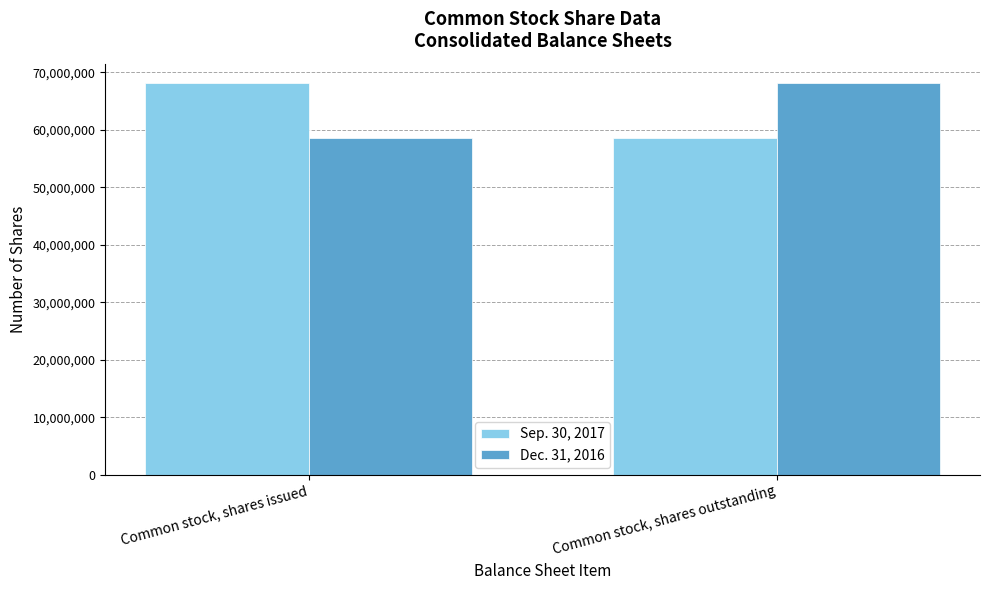

How many values in the Dec. 31, 2016 series are below 68070930?

1